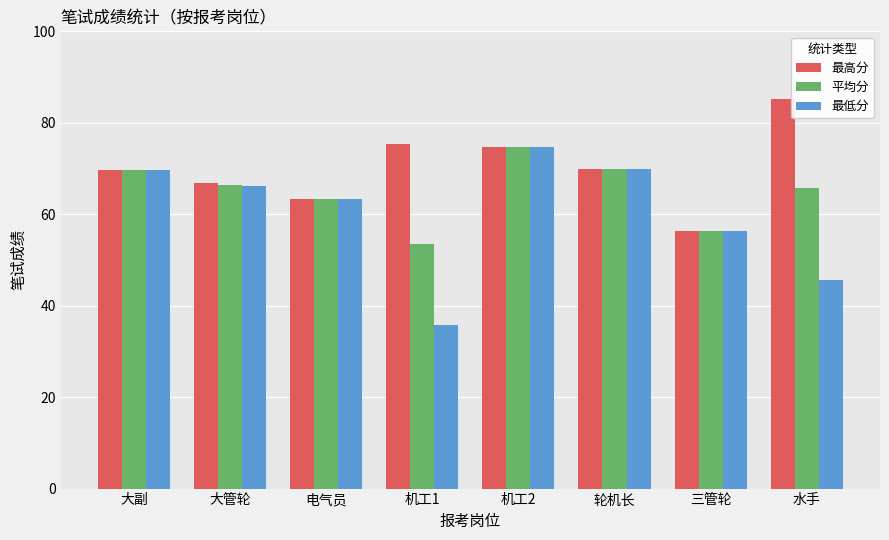

The value of 最高分 at 机工2 is 27.6. True or false?

False